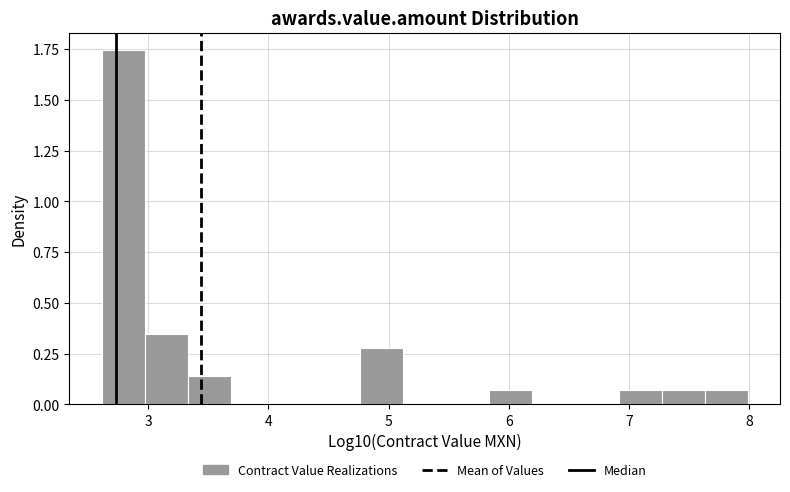

Read against the x-axis, roughly where is the centre of the tallest bar?

2.8